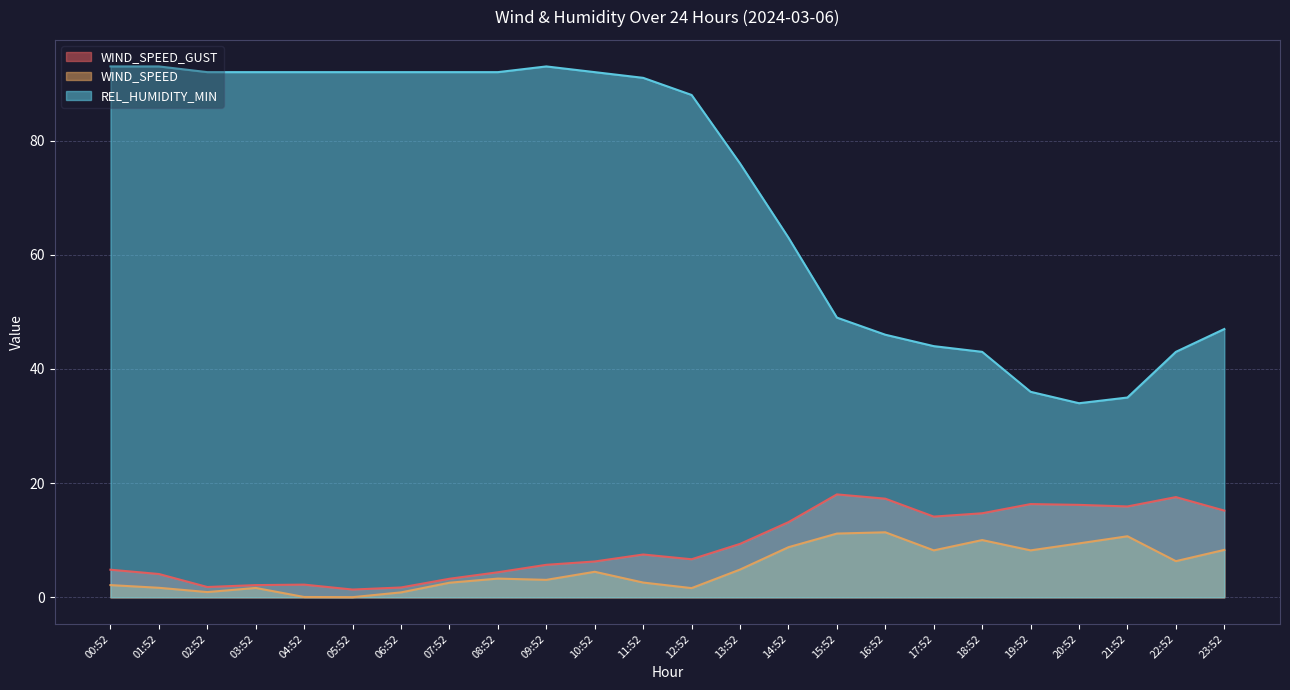

True or false: WIND_SPEED_GUST and WIND_SPEED intersect in this chart.

False